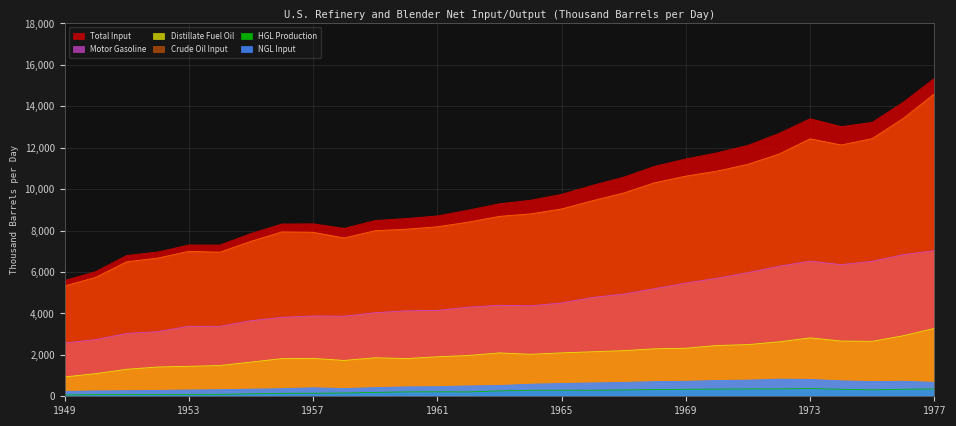

Which series has the largest total across all categories?

Total Input